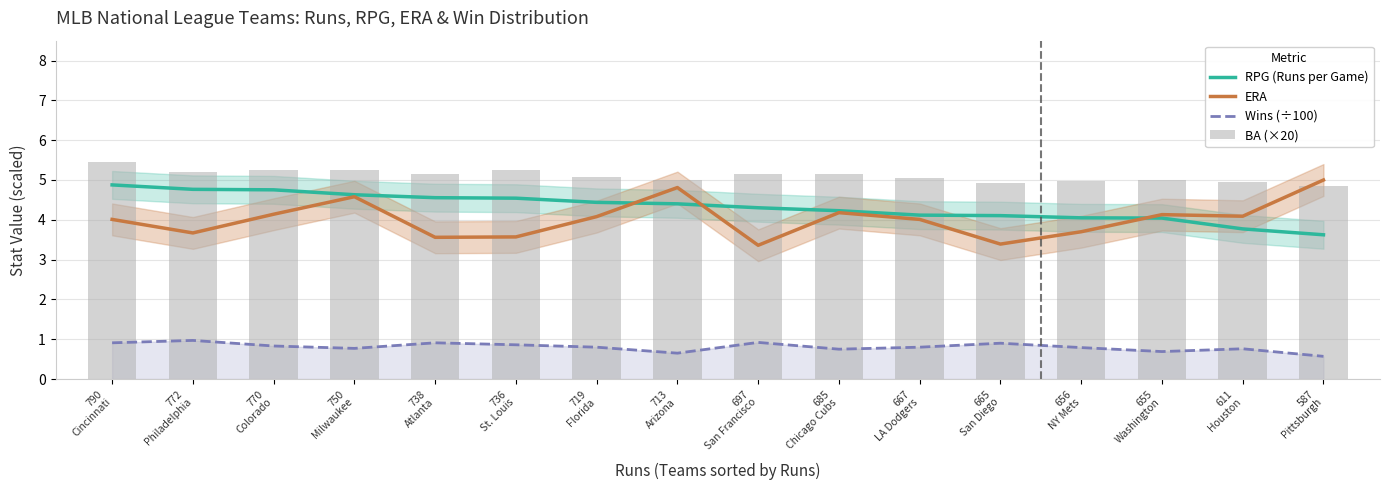

What is the difference between the highest and lowest values at 667
LA Dodgers?

4.2